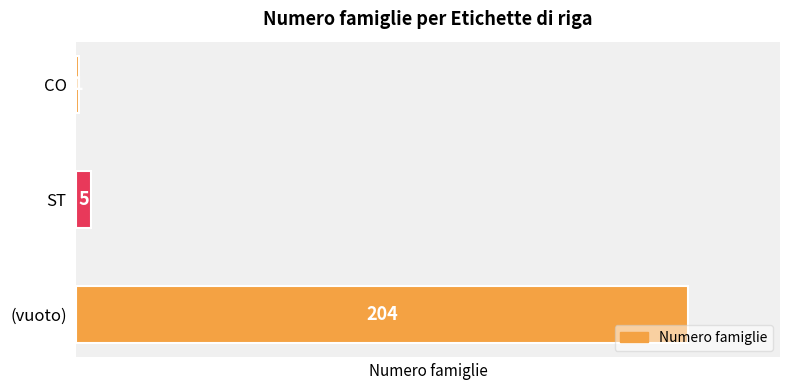

List the labels in order of value, largest first.

(vuoto), ST, CO